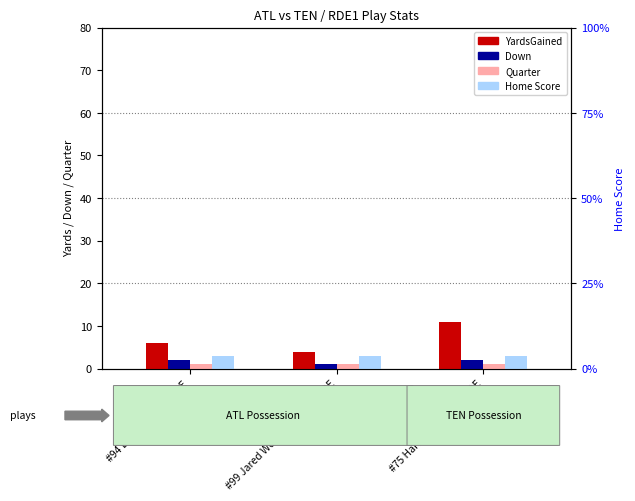

At #99 Jared Westmoreland - RDE, list the series in order from largest to smallest.

YardsGained, Home Score, Down, Quarter